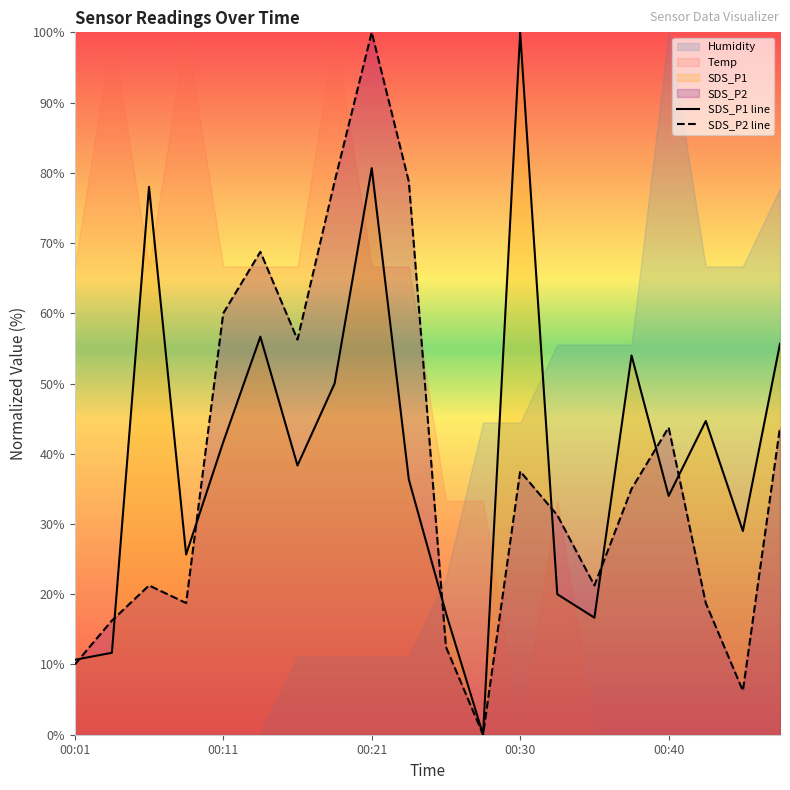

How many interior local peaks does the SDS_P1 line series have?

6